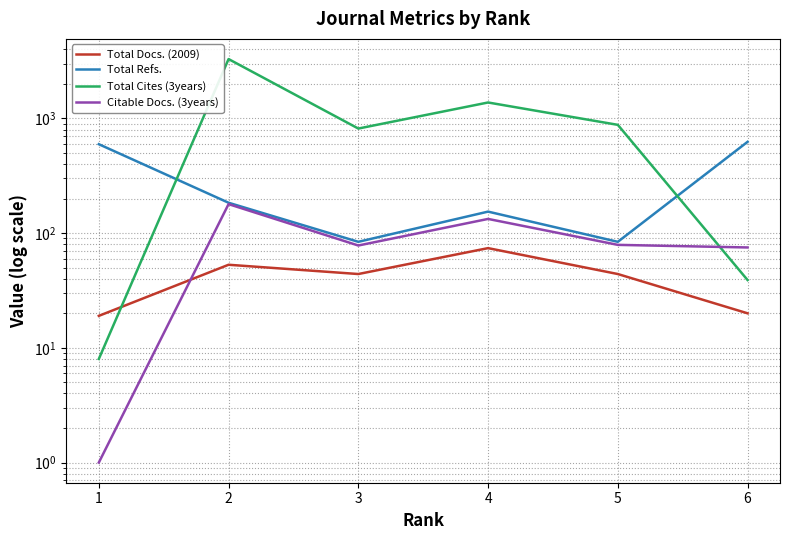

The Total Refs. series shows 93 at 2. True or false?

False